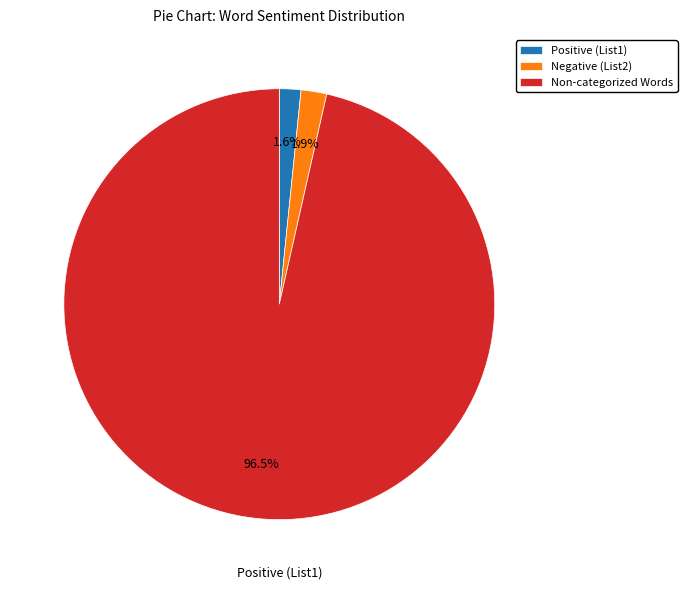

What percentage is NOT represented by Negative (List2)?

98.1%